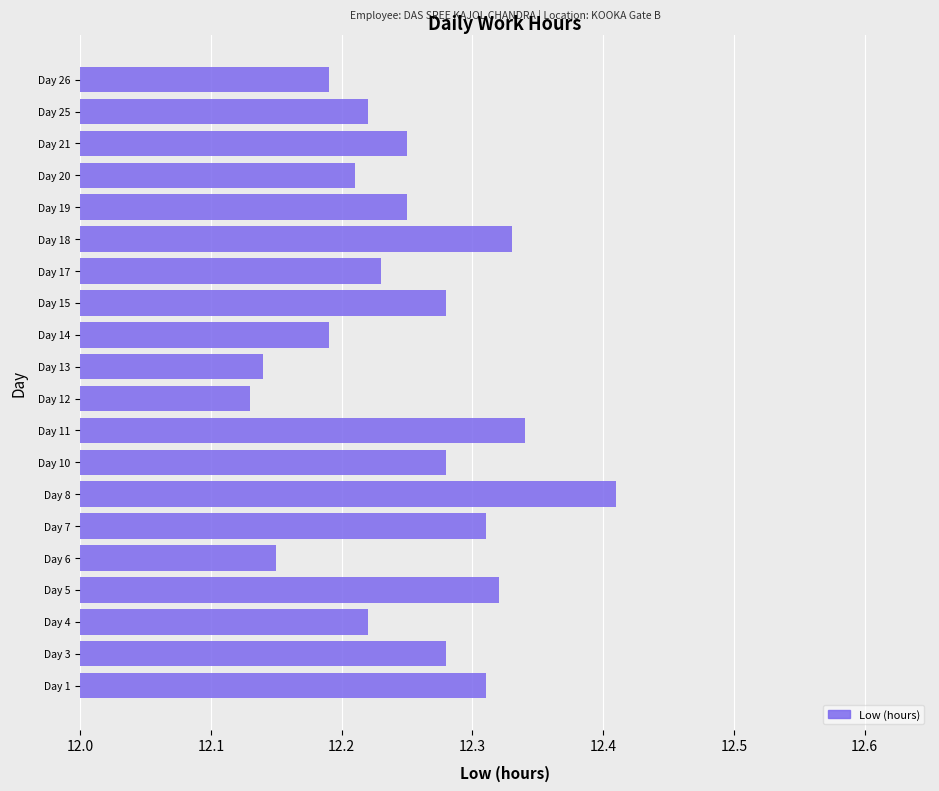

Which category has the highest value across all series?

Day 8